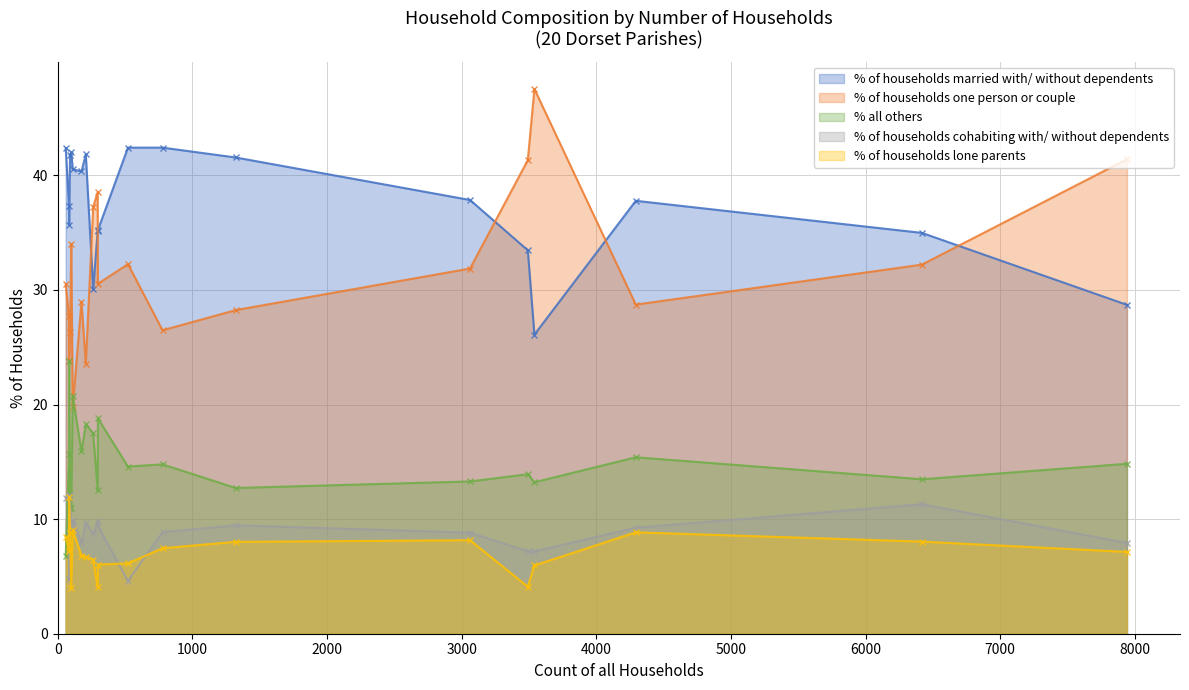

True or false: % of households married with/ without dependents and % of households cohabiting with/ without dependents intersect in this chart.

False